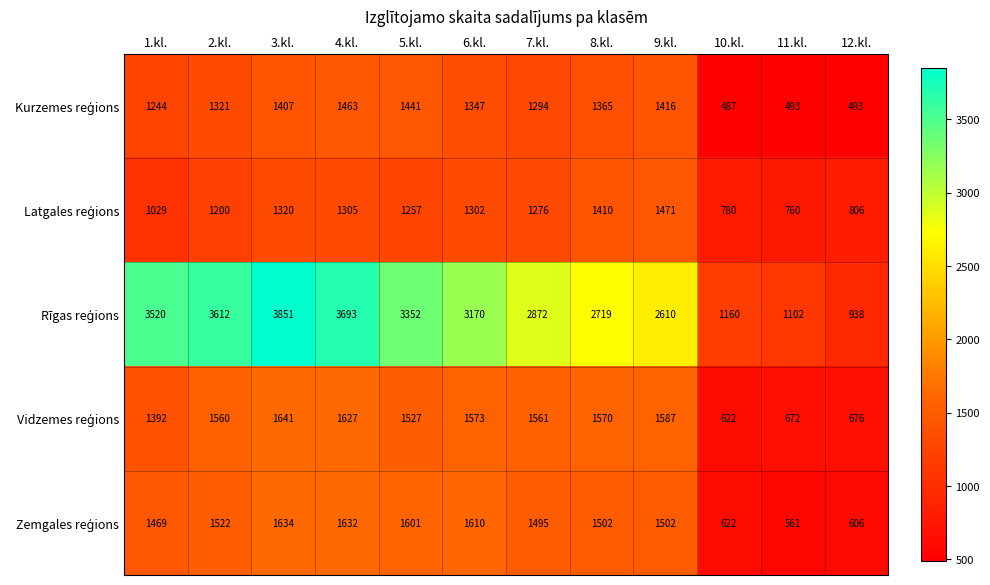

Which label corresponds to the largest value in the chart?

3.kl.